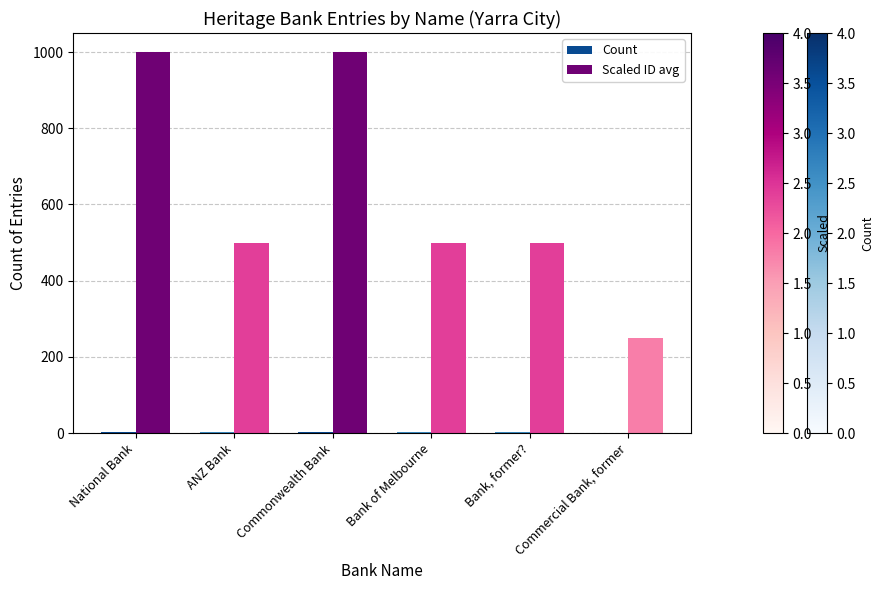

The value of Scaled ID avg at Bank of Melbourne is 826. True or false?

False